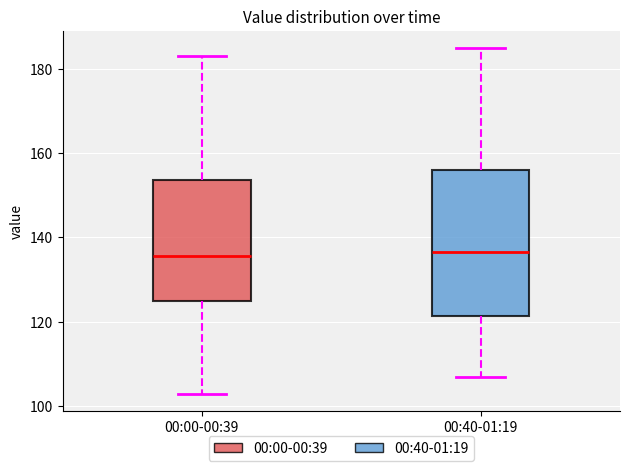

Which box is the tallest, from its lower edge to its upper edge?

00:40-01:19